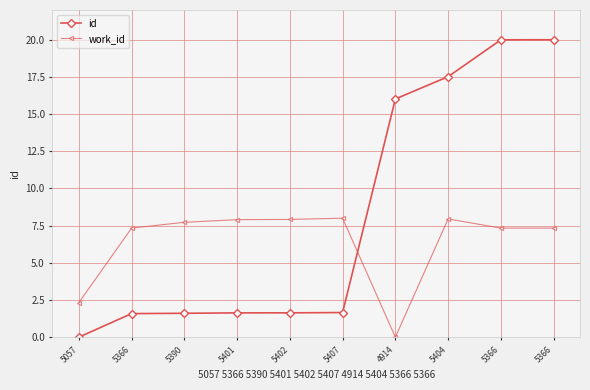

At which label is work_id closest to 4?

5057